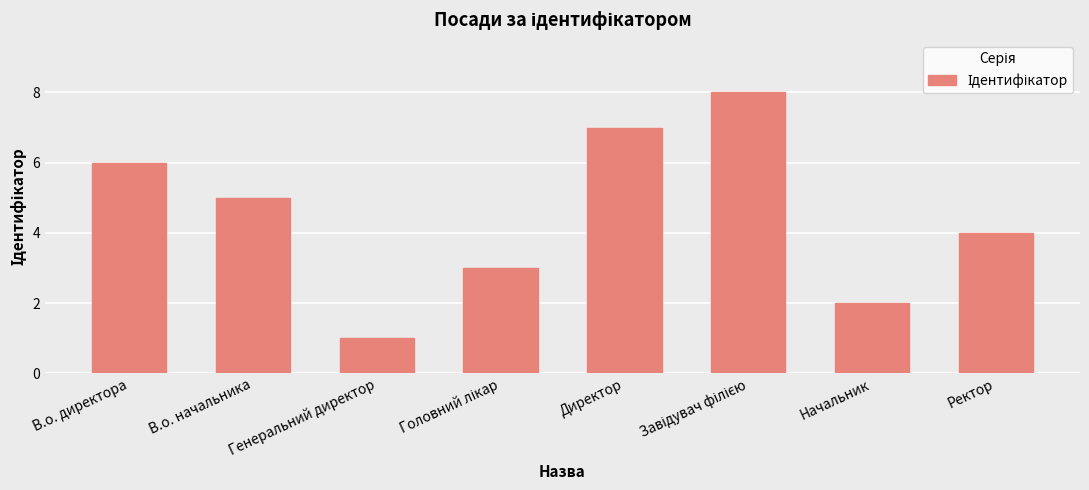

How many data points does each series have?

8